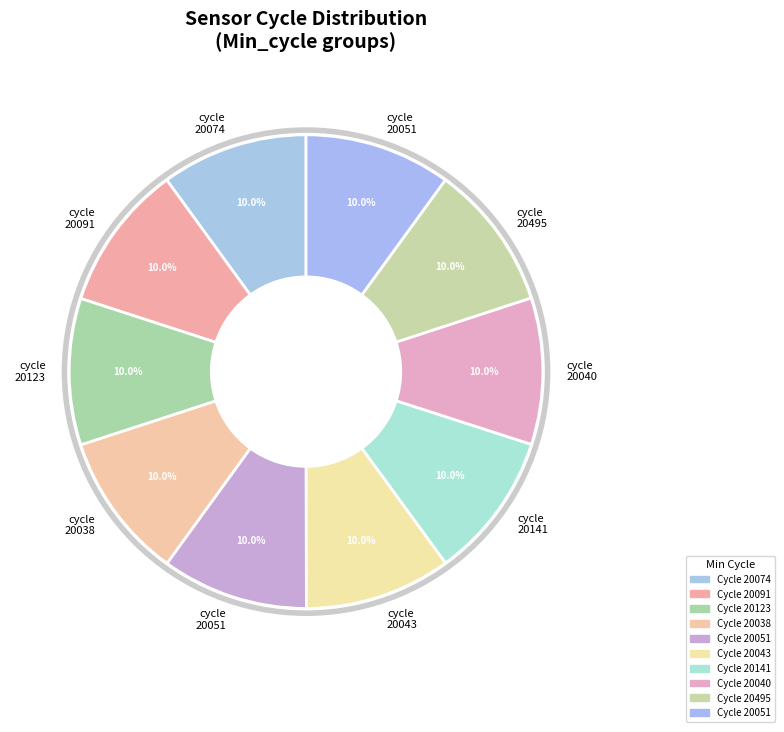

How many slices are in this pie chart?

10